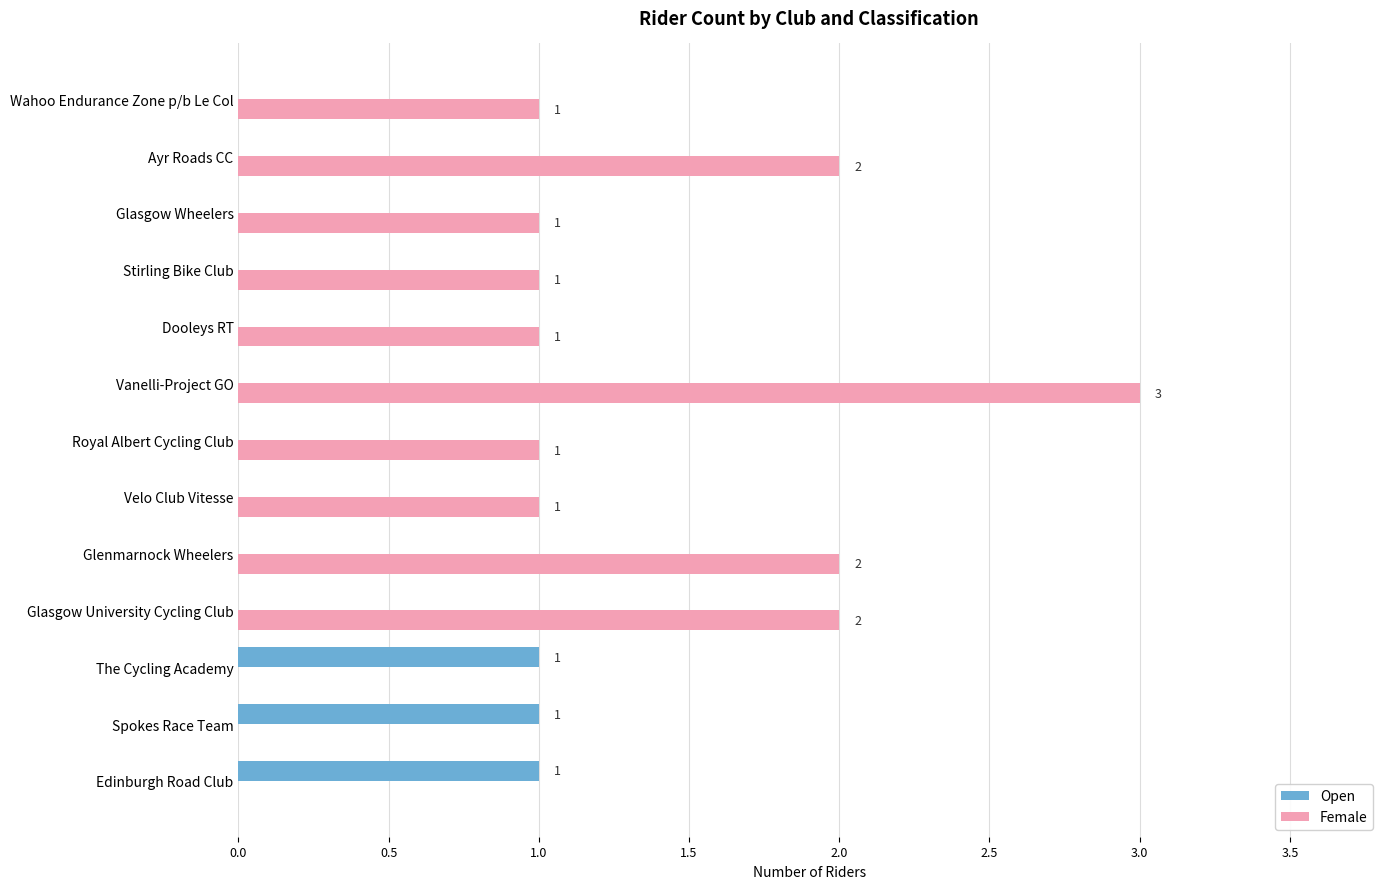

True or false: Female has a value of 1 at Stirling Bike Club.

True